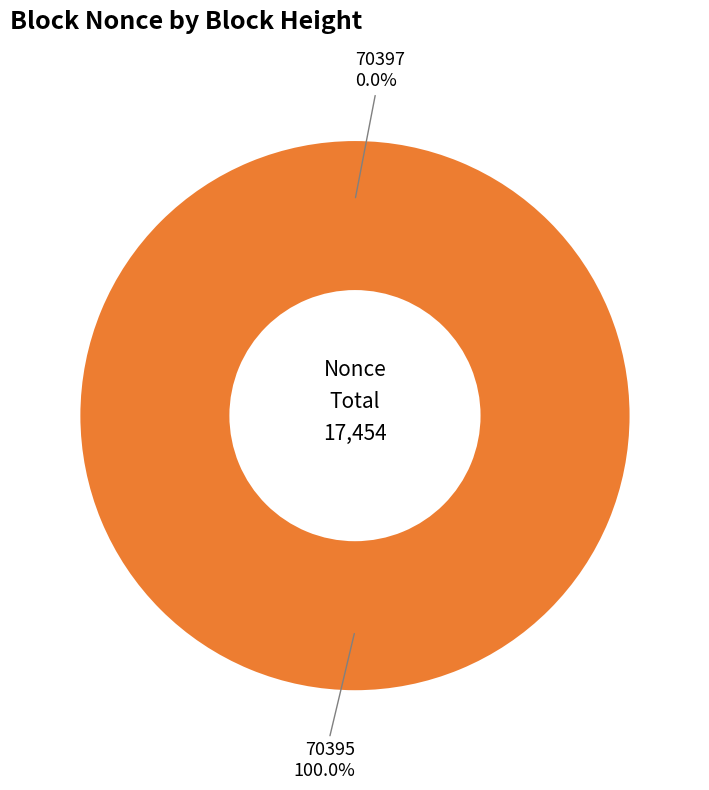

Combined, do 70395 and 70397 account for over 50%?

Yes